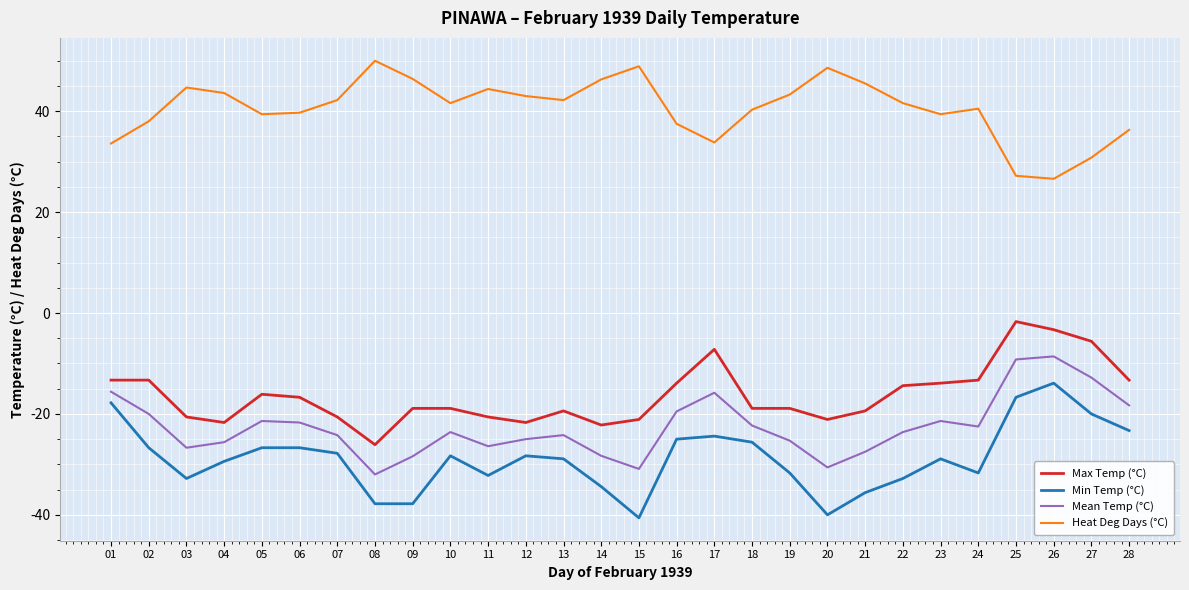

Rank the series by their maximum value, from highest to lowest.

Heat Deg Days (°C), Max Temp (°C), Mean Temp (°C), Min Temp (°C)